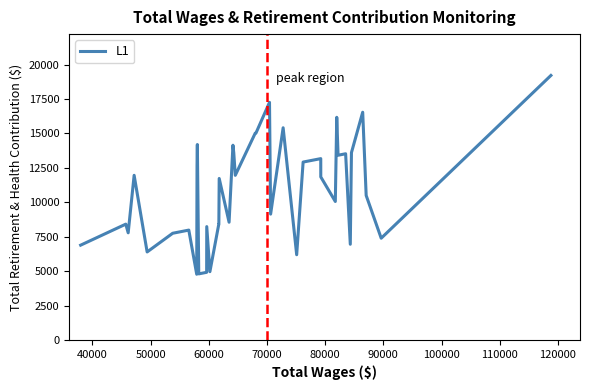

What is the difference between the maximum and minimum values?

14429